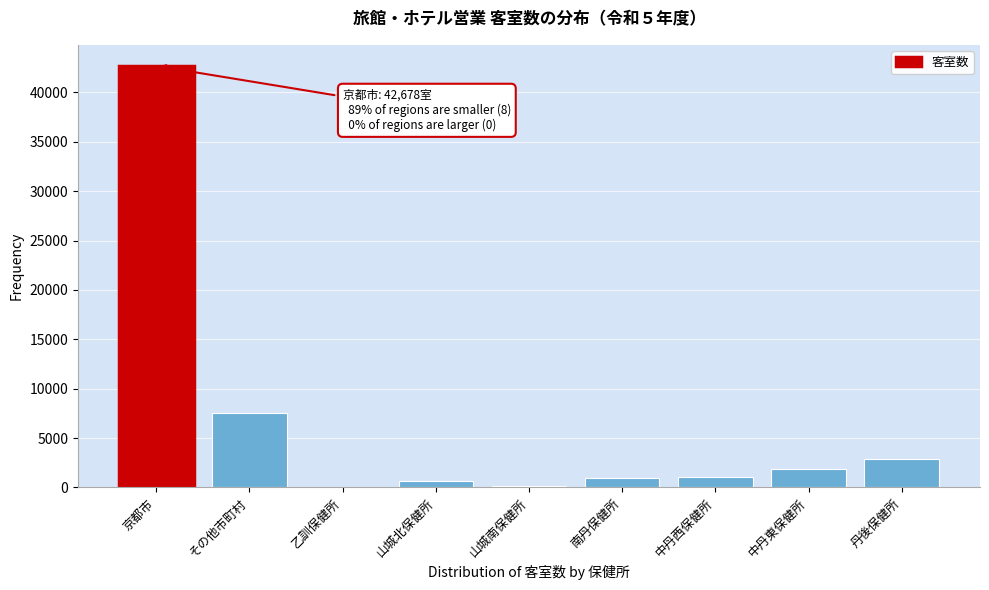

At which label is the value closest to 21356?

その他市町村